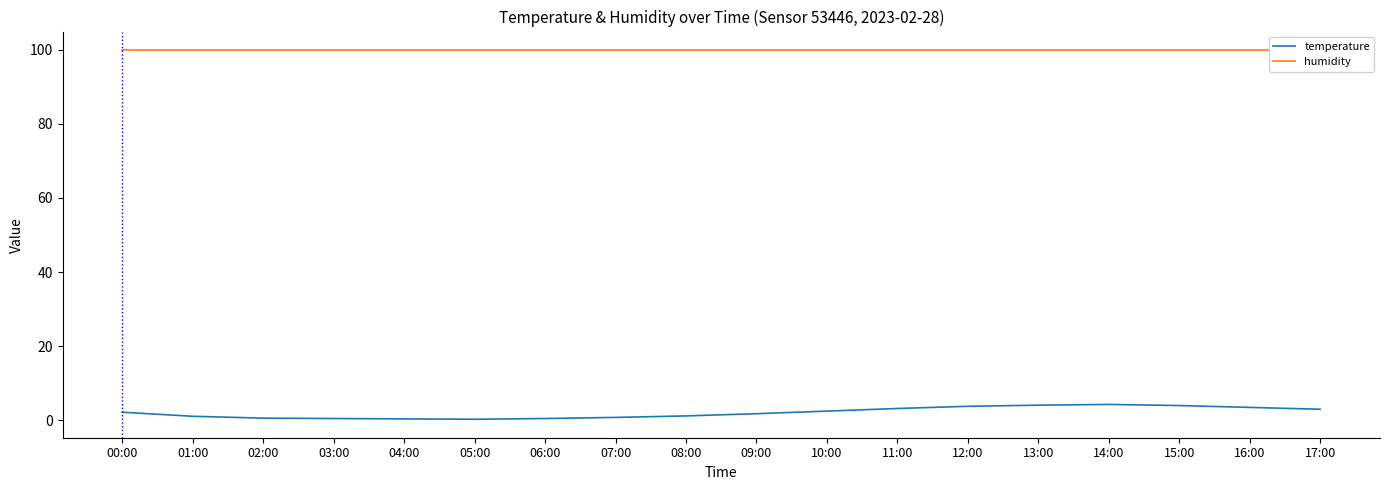

Does the chart display data point markers on the line(s)?

No